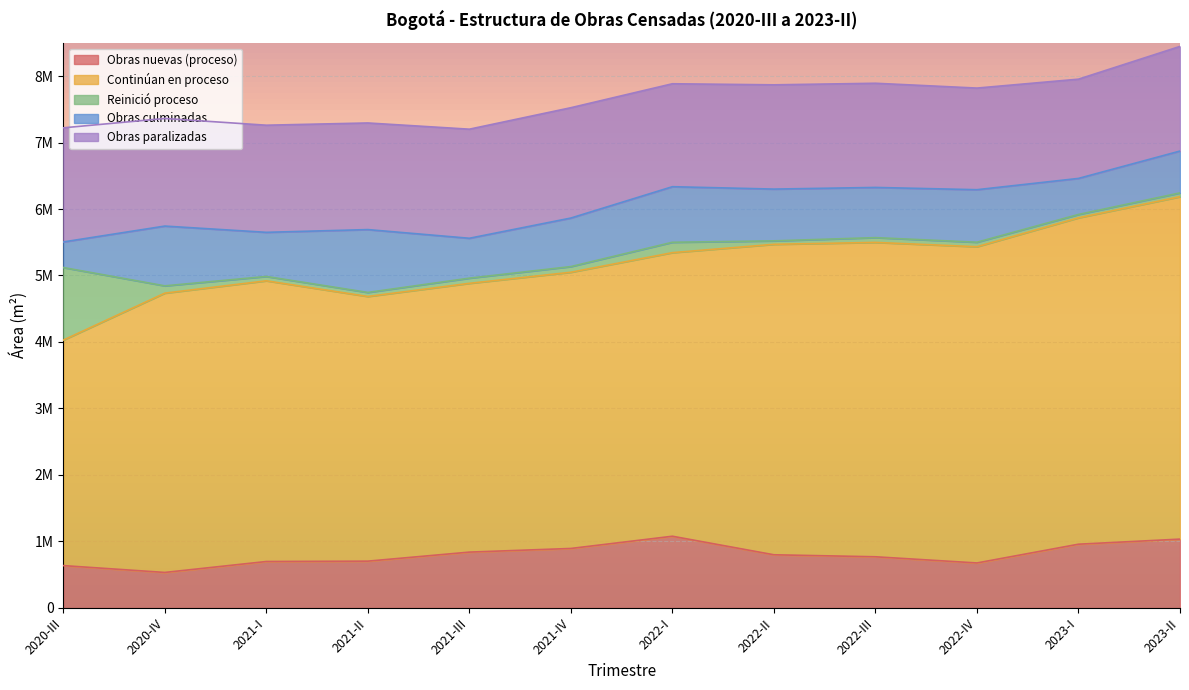

What is the label of the 6th point from the left?

2021-IV